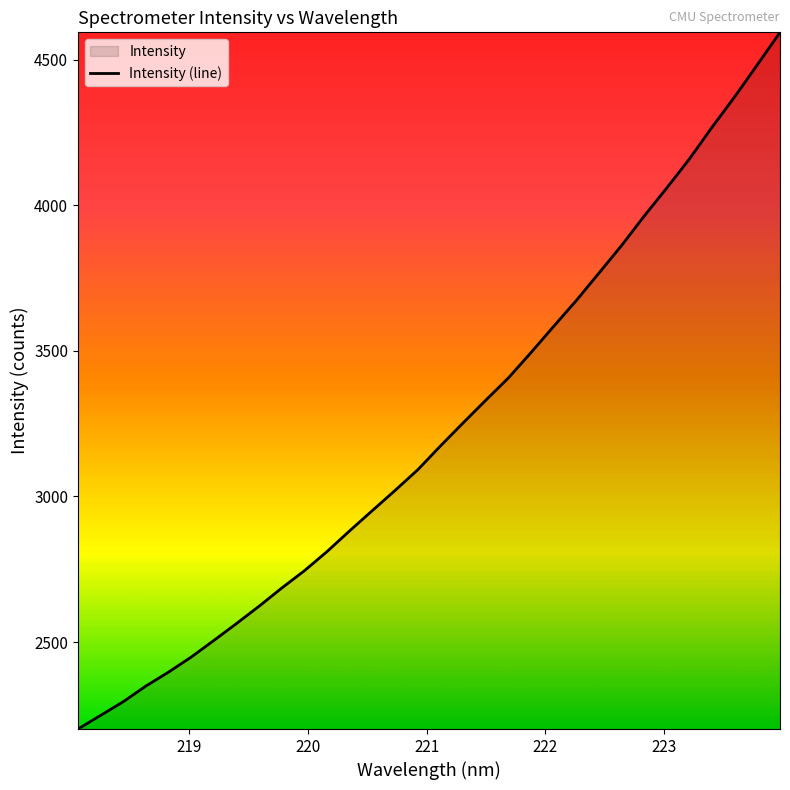

What is the difference between the maximum and minimum values?

2392.3